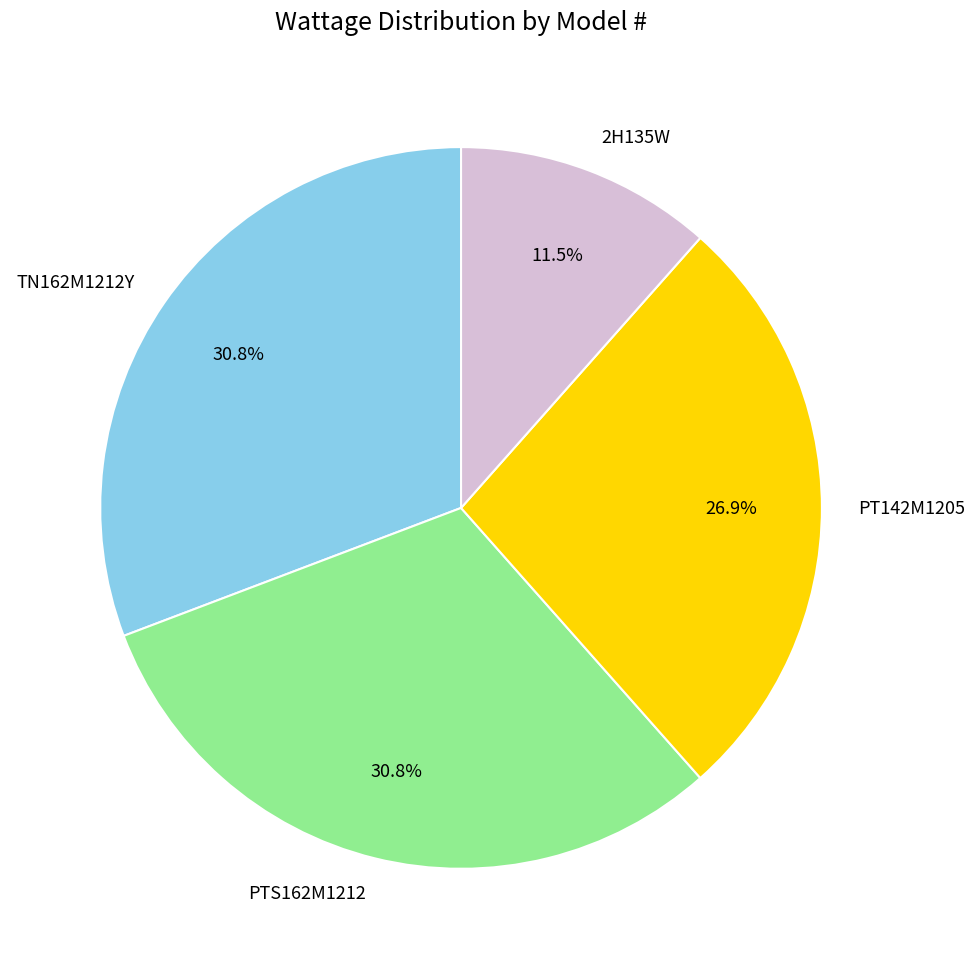

What is the smallest slice in the pie chart?

2H135W